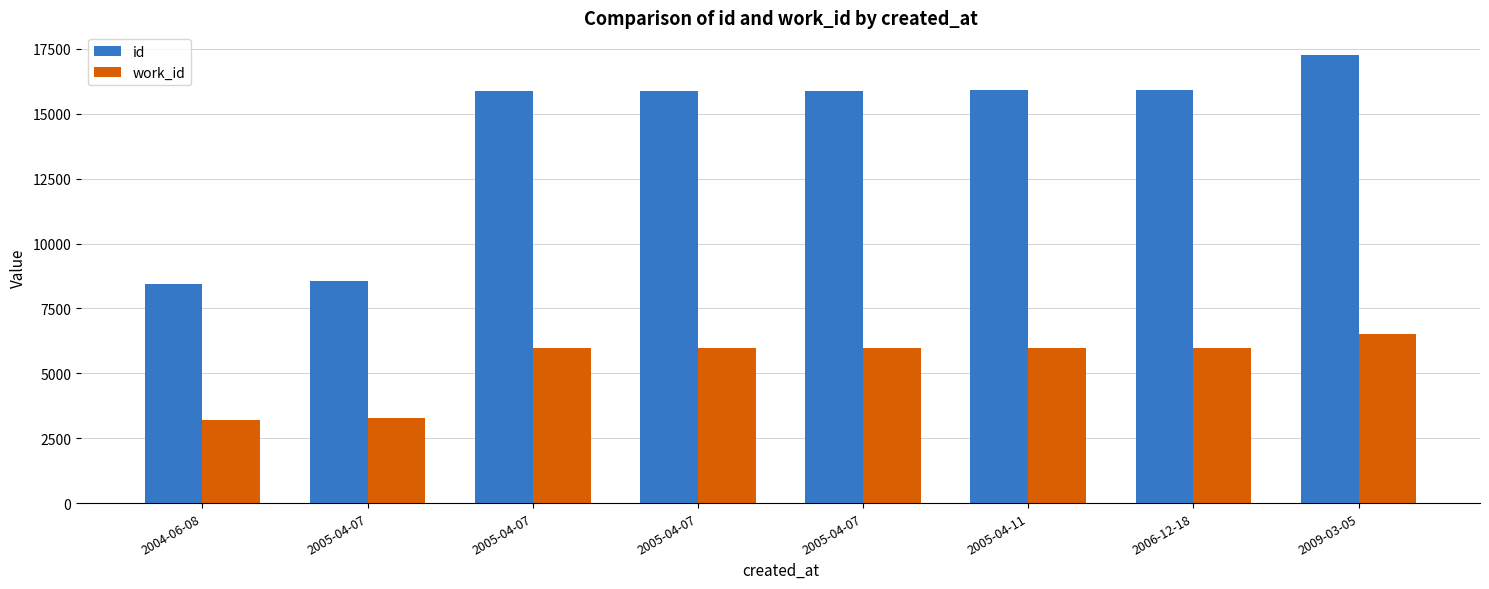

What are all the series names shown in the legend?

id, work_id